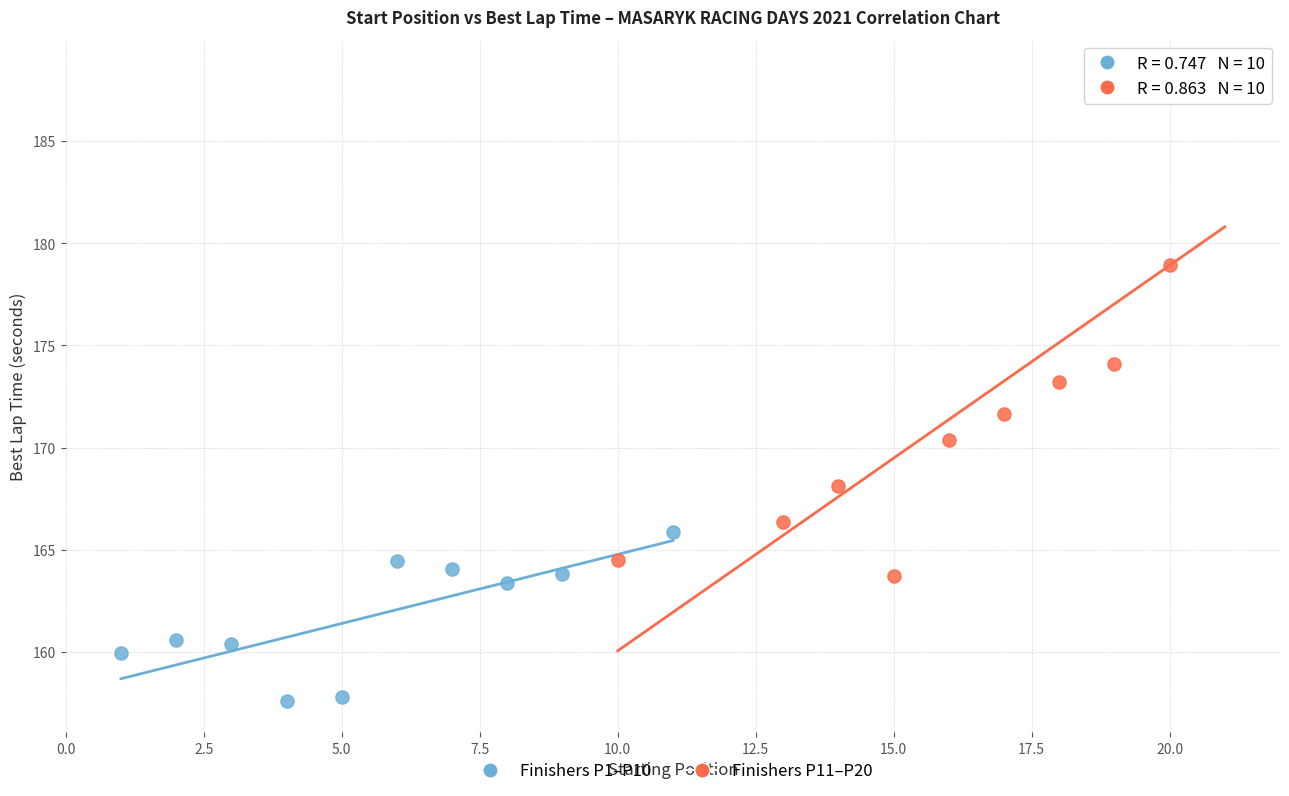

Which series reaches the minimum Y coordinate?

Finishers P1–P10